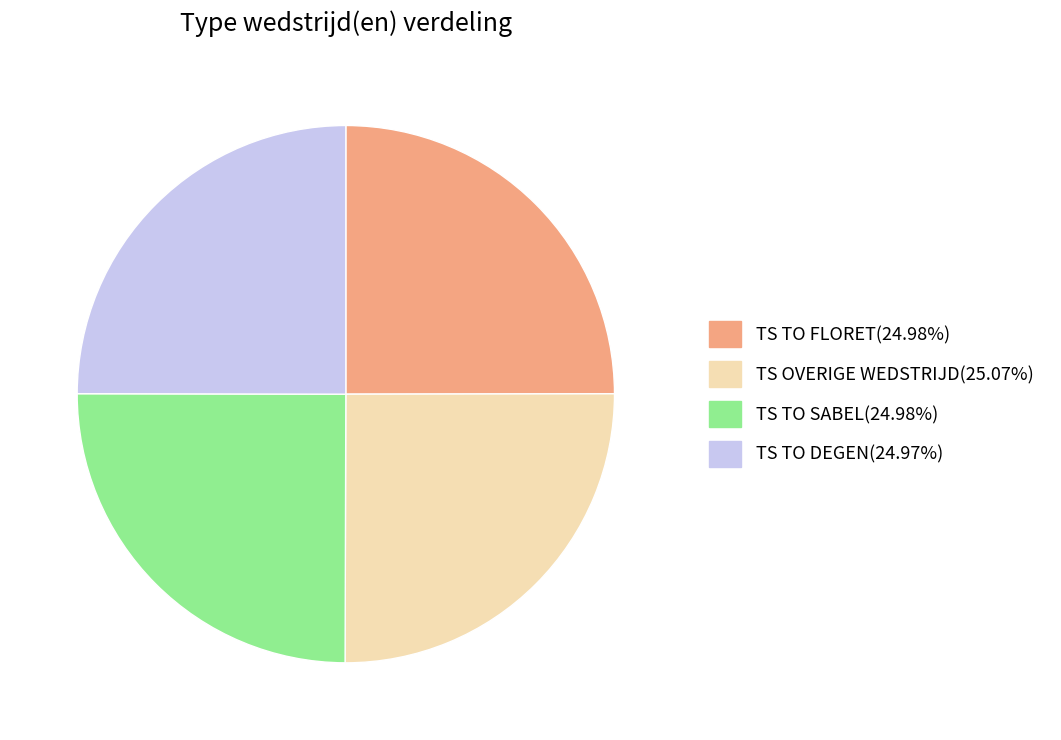

Is there a majority slice in this chart?

No